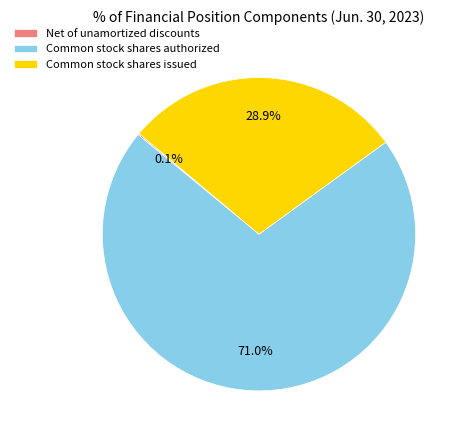

To the nearest percent, what is the difference between the largest and smallest slice percentages?

71%